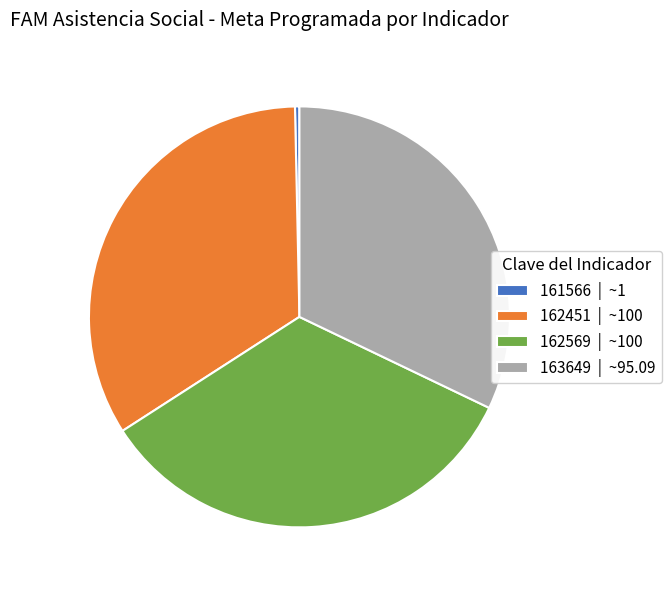

True or false: 162451 accounts for 47% of the total.

False